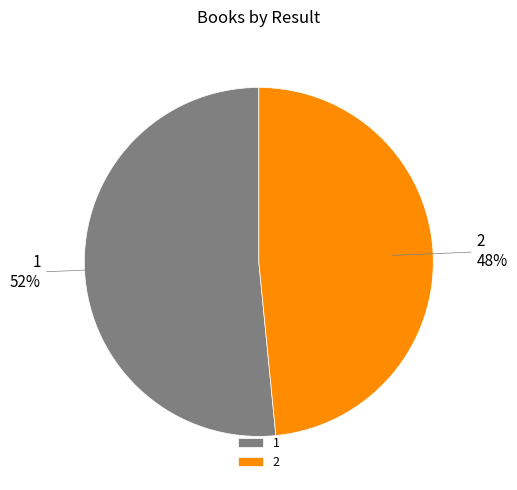

How many slices are in this pie chart?

2